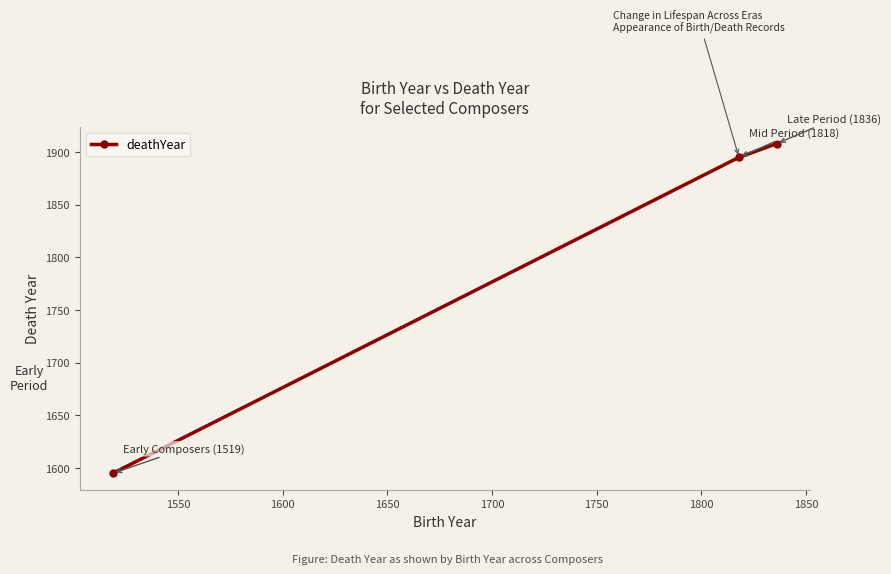

What is the value of the 1st point from the left?

1595